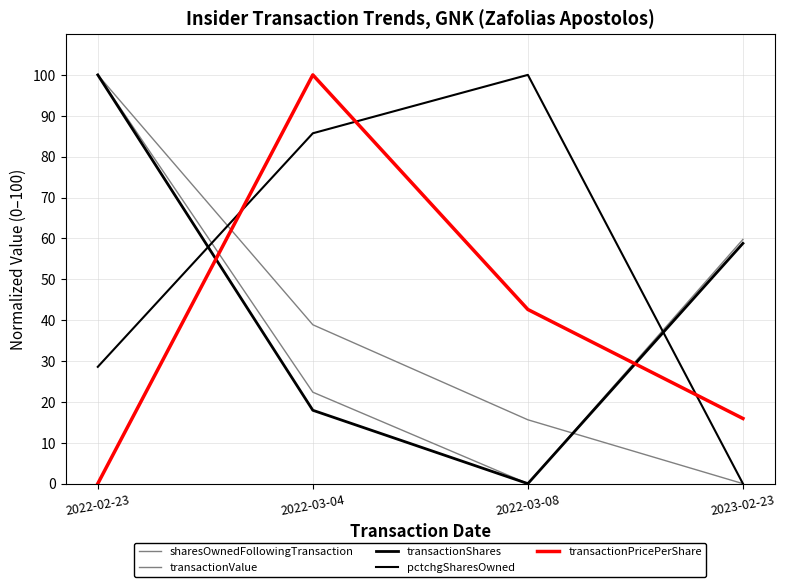

How many values in transactionShares are above zero?

3